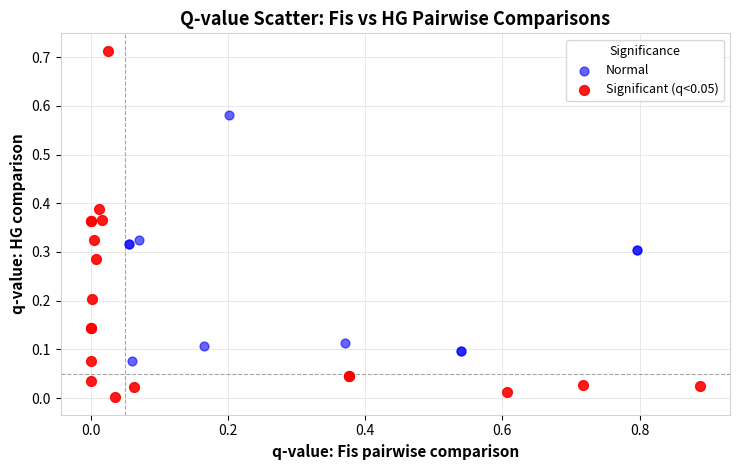

Which series has the largest Y range (max minus min)?

Significant (q<0.05)